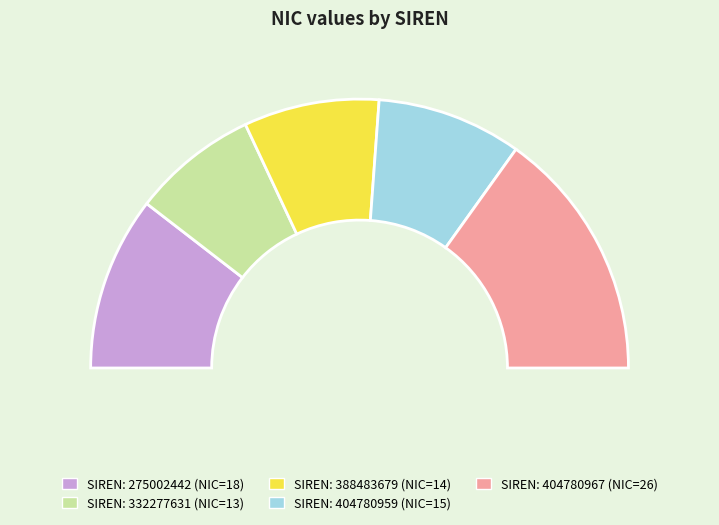

Which category has the biggest portion of the pie?

404780967